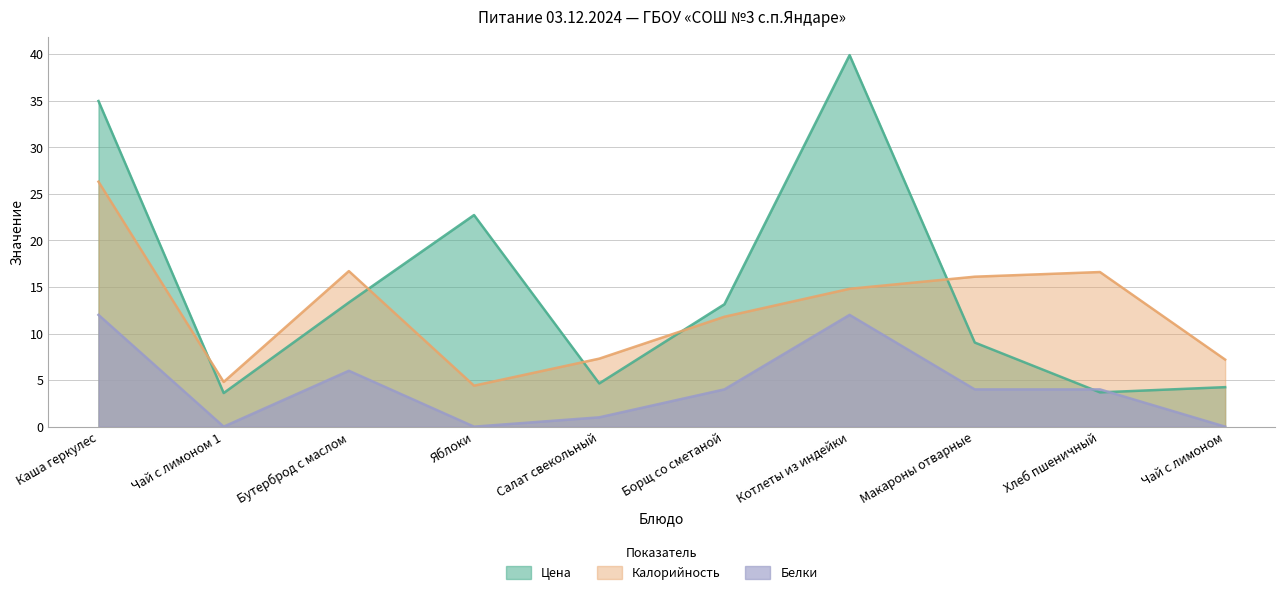

Where does the Цена series first go above 13?

Каша геркулес